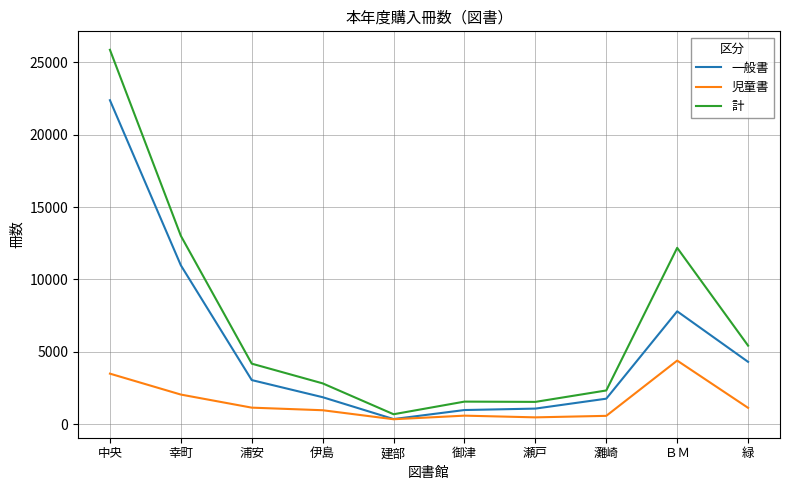

What is the maximum value for 一般書?

22383